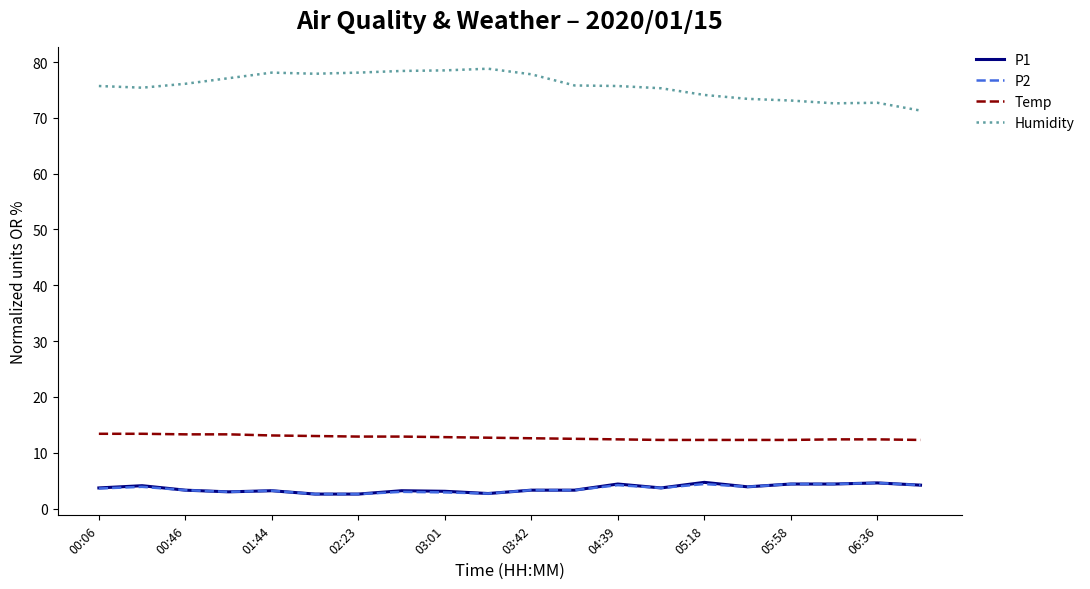

What is the average value of the P2 series?

3.6